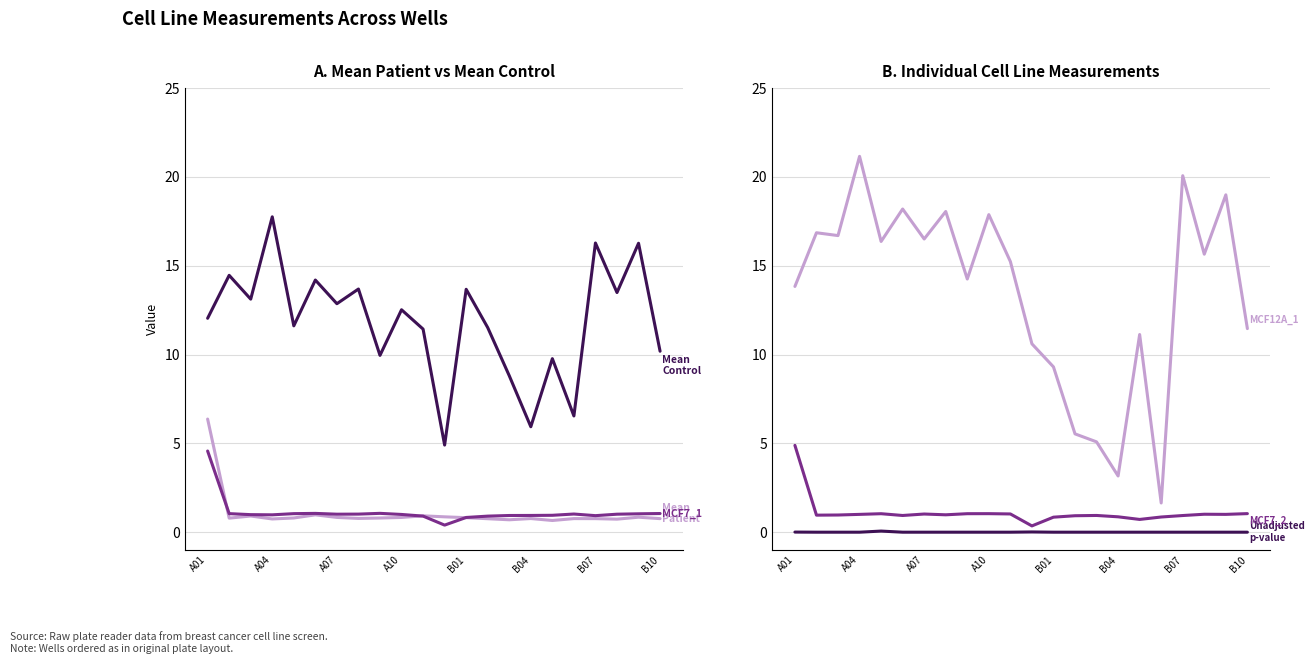

What is the label of the 2nd point from the left?

A04